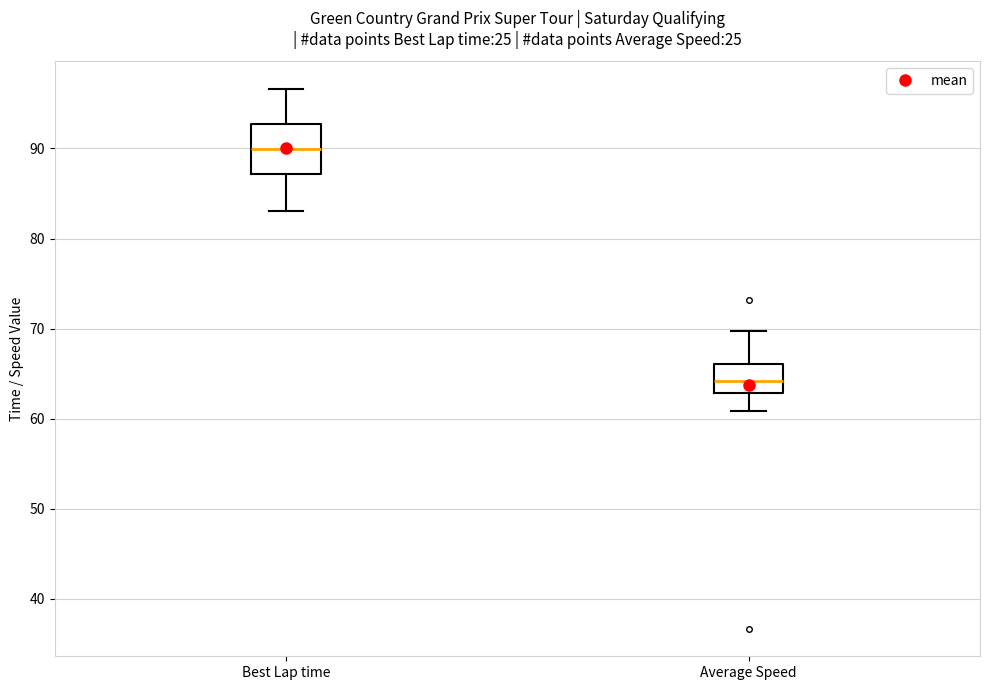

Reading left to right, transcribe this box plot: for each box, give where its median line is, the range the box spans, and where its two whiskers end, as read against the y-axis. The values are not printed on the chart, so give them approximately, as read against the axis.

Best Lap time: median 90, box 87 to 93, whiskers 83 to 97
Average Speed: median 64, box 63 to 66, whiskers 61 to 70